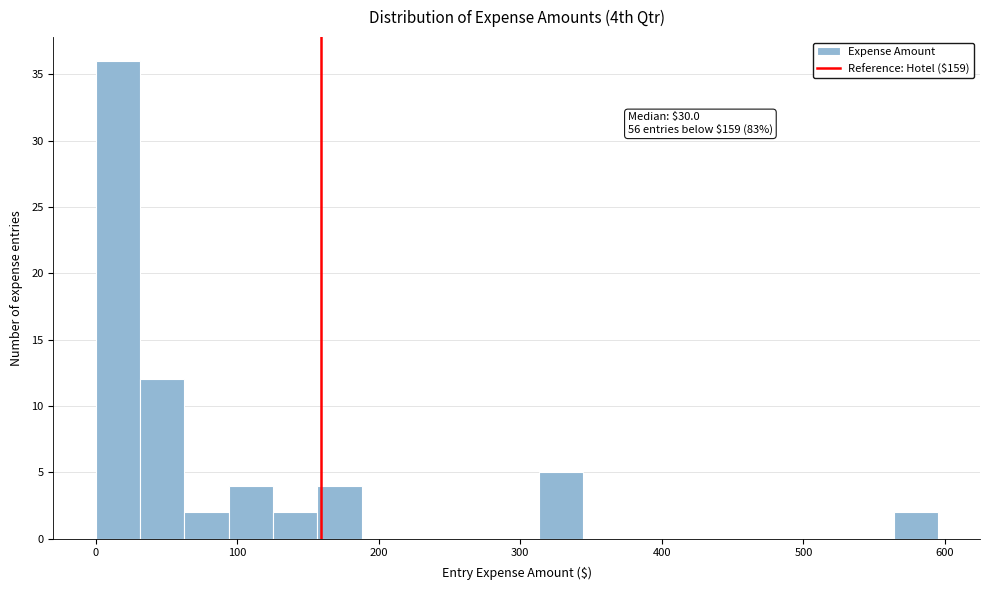

Read against the x-axis, roughly where is the centre of the tallest bar?

20